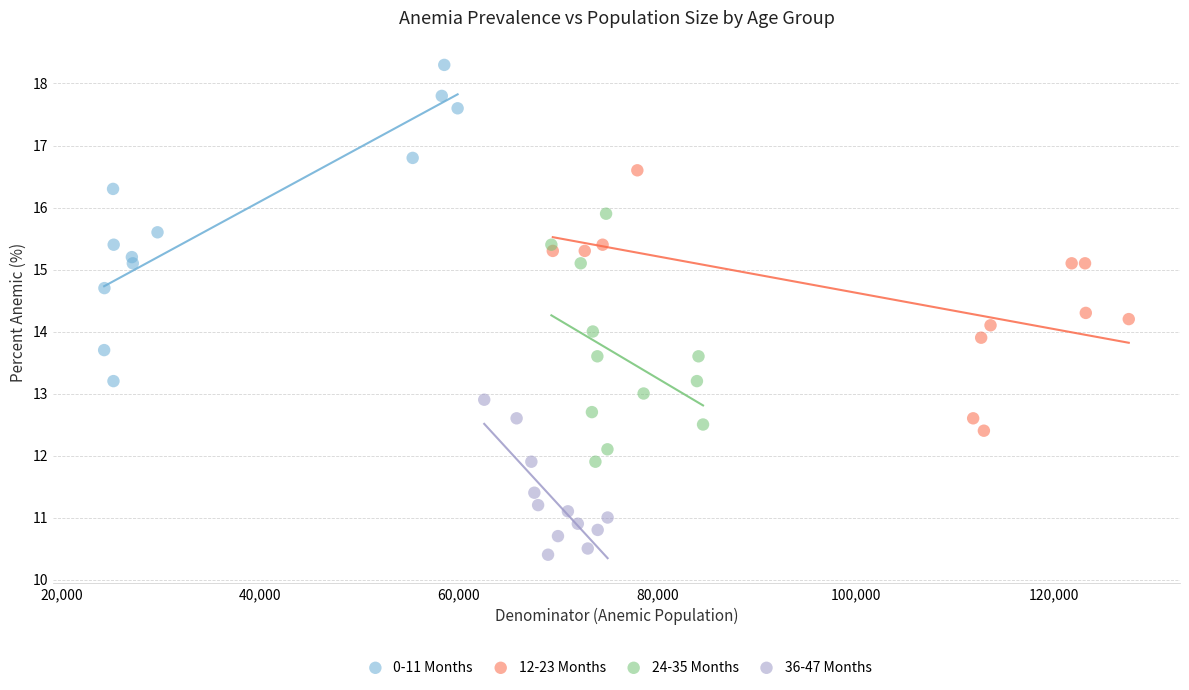

What are all the series names shown in the legend?

0-11 Months, 12-23 Months, 24-35 Months, 36-47 Months